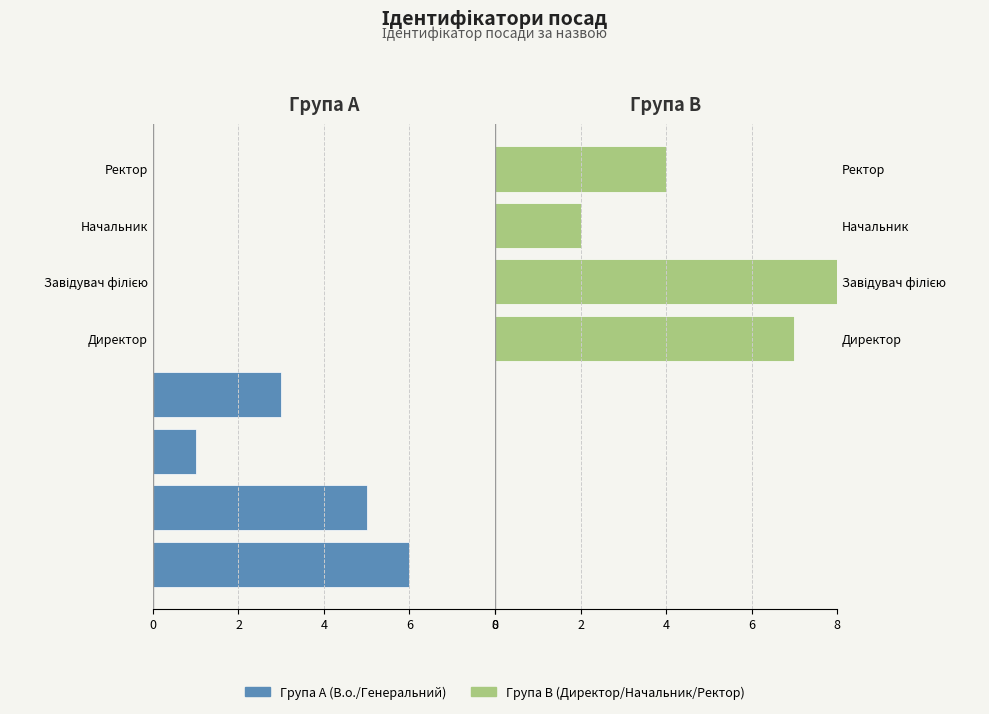

Which series has the widest spread of values?

Група B (Директор/Начальник/Ректор)